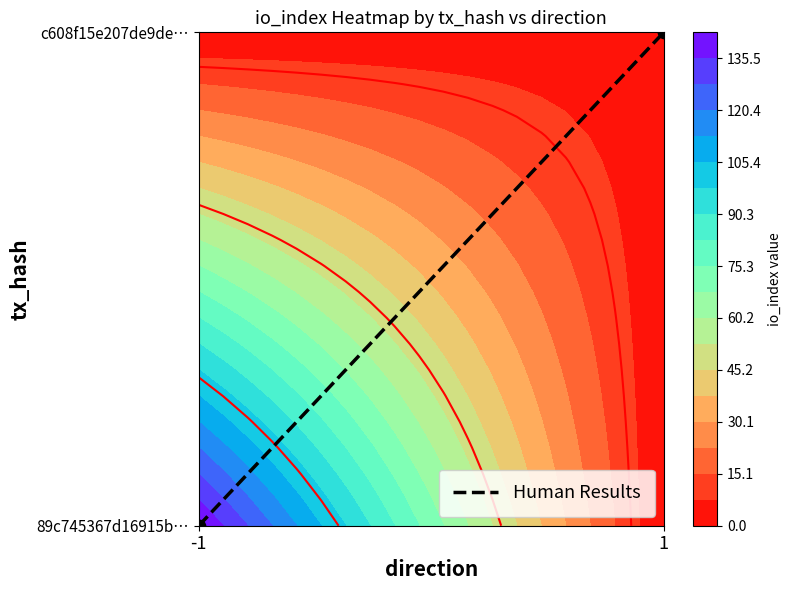

Reading left to right, transcribe all the data shown in this chart.

-1=0	1=1